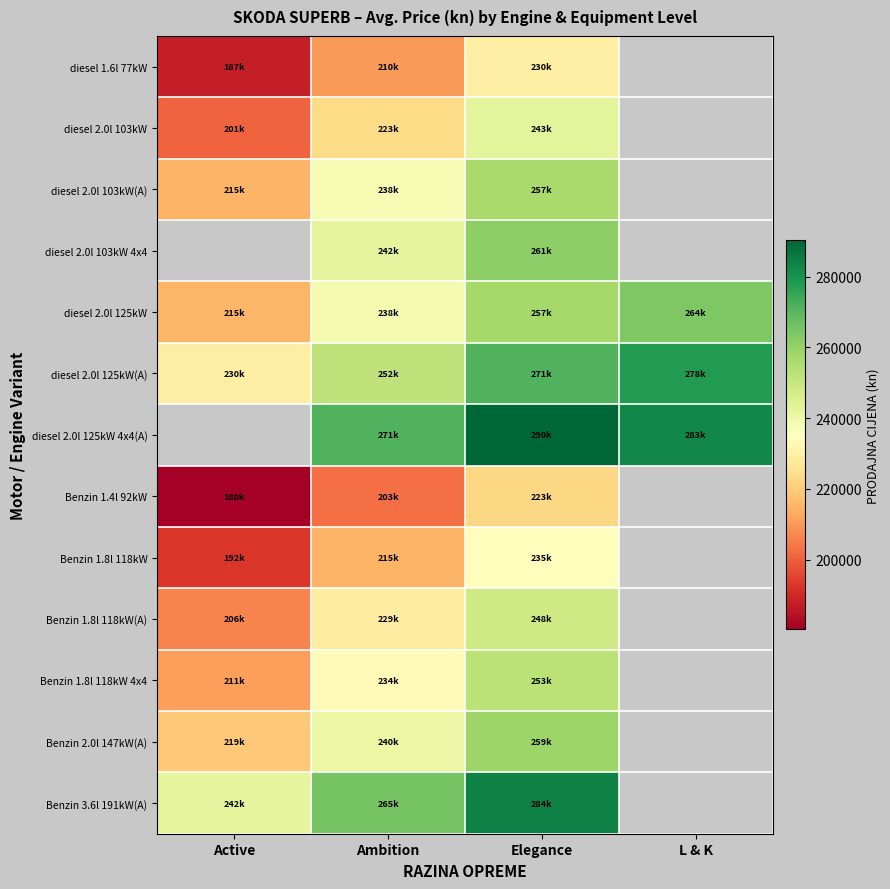

What is the difference between the maximum and minimum values in the Benzin 2.0l 147kW(A) series?

39588.8